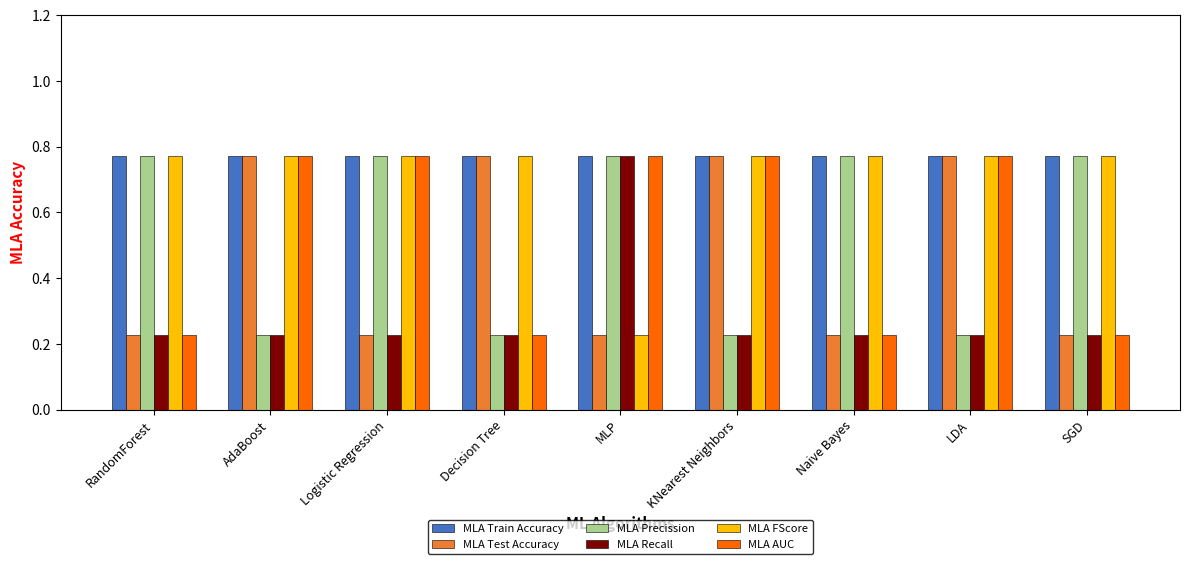

How many MLA FScore values are between 0 and 1?

9